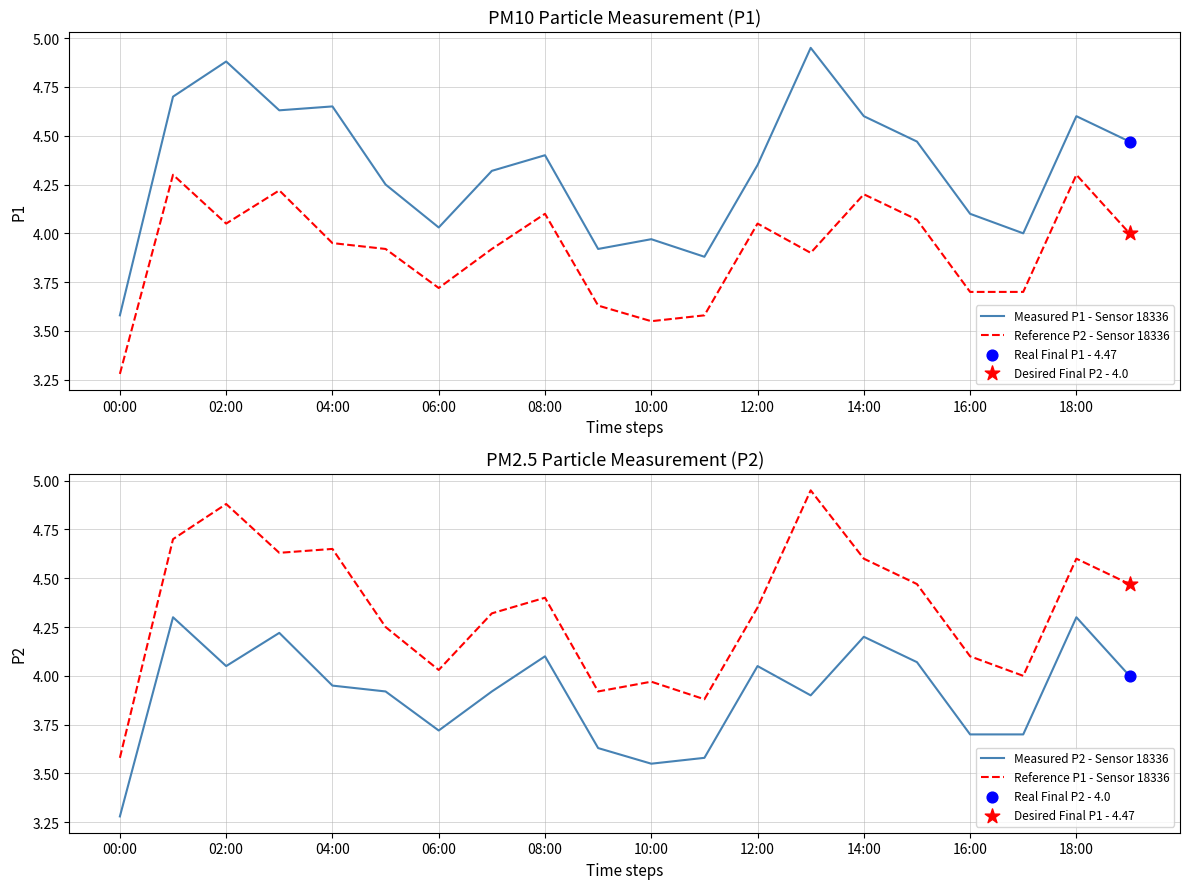

Which series contains the highest Y value?

Measured P1 - Sensor 18336